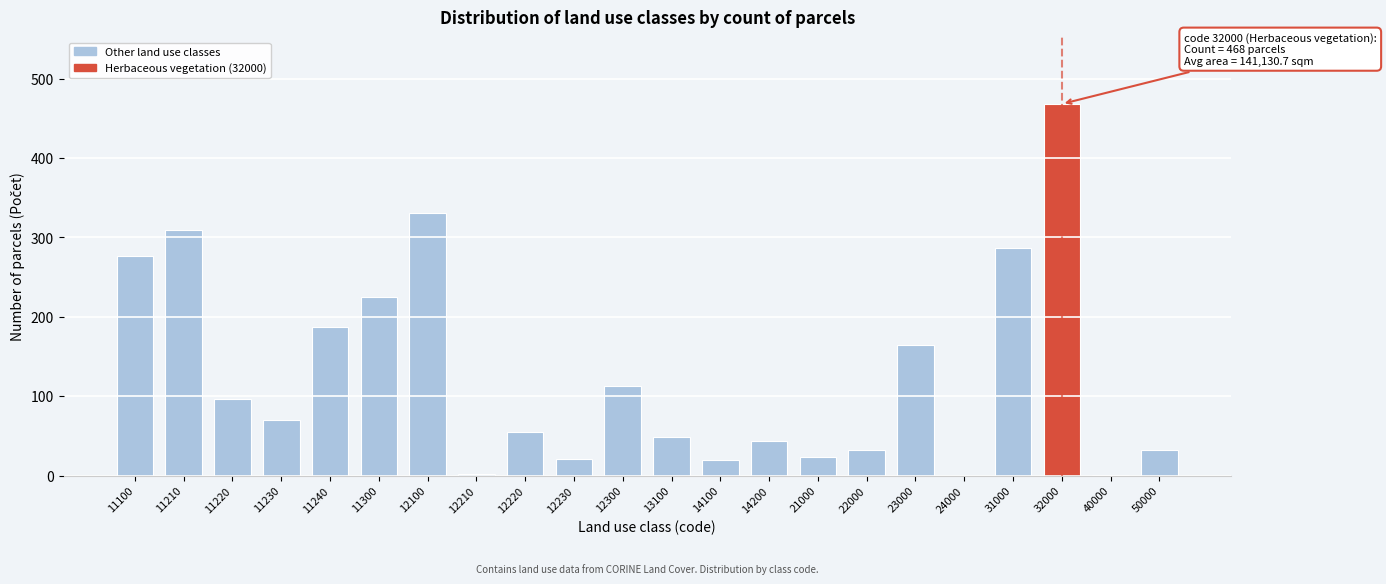

The chart shows a value of 200 at 11210. True or false?

False